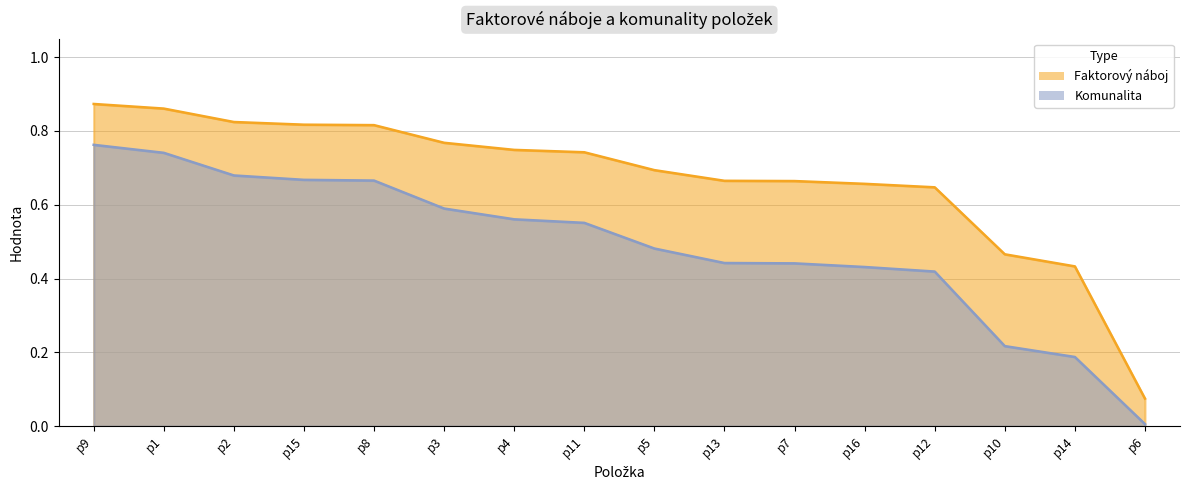

Reading left to right, transcribe all the data shown in this chart.

Faktorový náboj: p9=0.9	p1=0.9	p2=0.8	p15=0.8	p8=0.8	p3=0.8	p4=0.7	p11=0.7	p5=0.7	p13=0.7	p7=0.7	p16=0.7	p12=0.6	p10=0.5	p14=0.4	p6=0.1
Komunalita: p9=0.8	p1=0.7	p2=0.7	p15=0.7	p8=0.7	p3=0.6	p4=0.6	p11=0.6	p5=0.5	p13=0.4	p7=0.4	p16=0.4	p12=0.4	p10=0.2	p14=0.2	p6=0.0